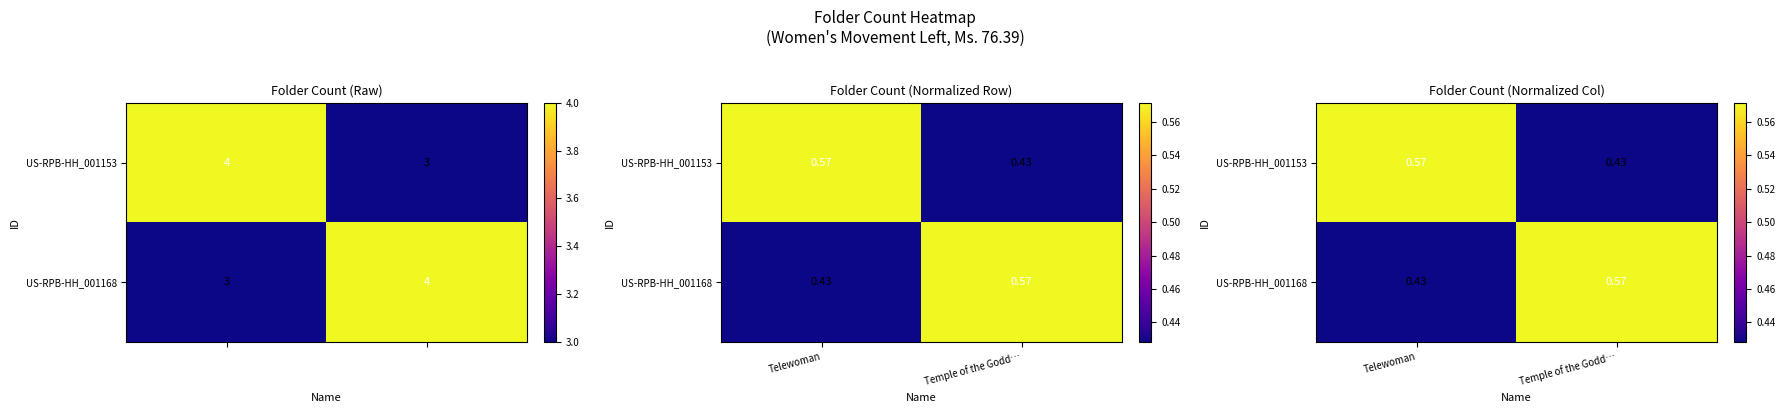

What is the difference between the US-RPB-HH_001153 values at Telewoman and Temple of the Godd…?

0.1